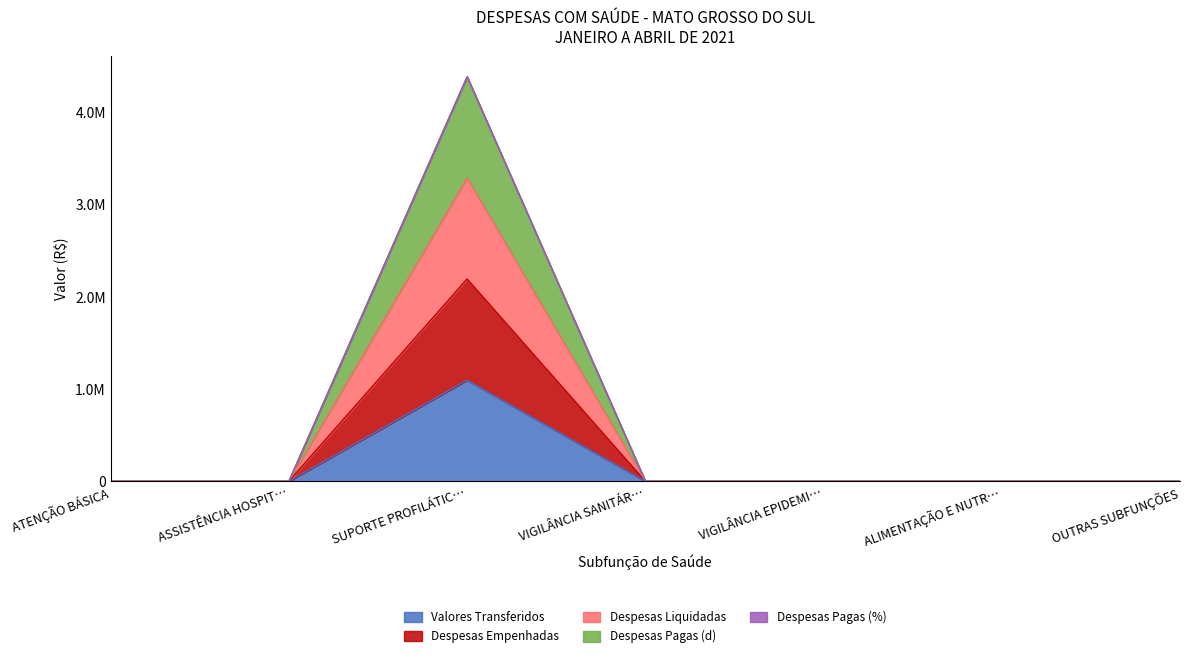

Between ALIMENTAÇÃO E NUTR… and OUTRAS SUBFUNÇÕES, which is larger?

ALIMENTAÇÃO E NUTR…